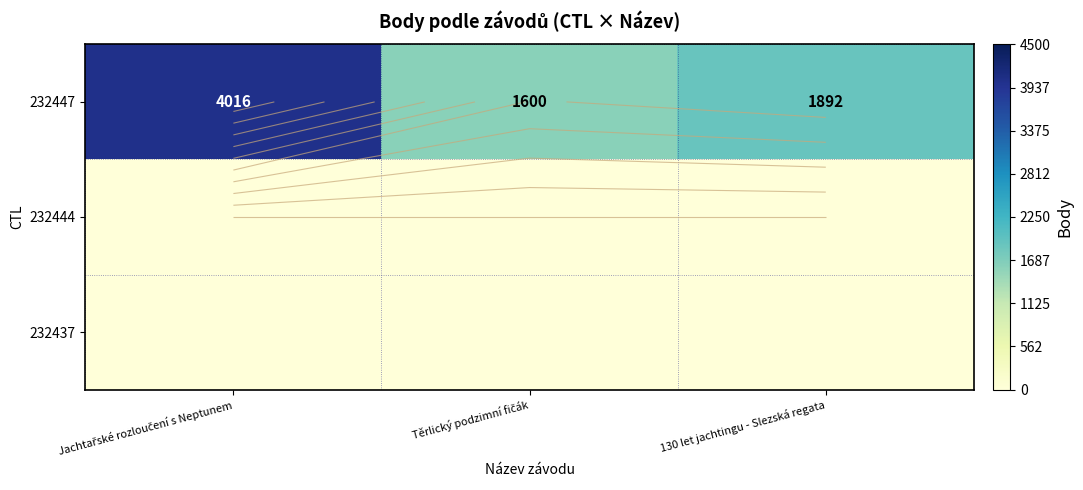

Rank the series at 130 let jachtingu - Slezská regata from lowest to highest value.

232444, 232437, 232447